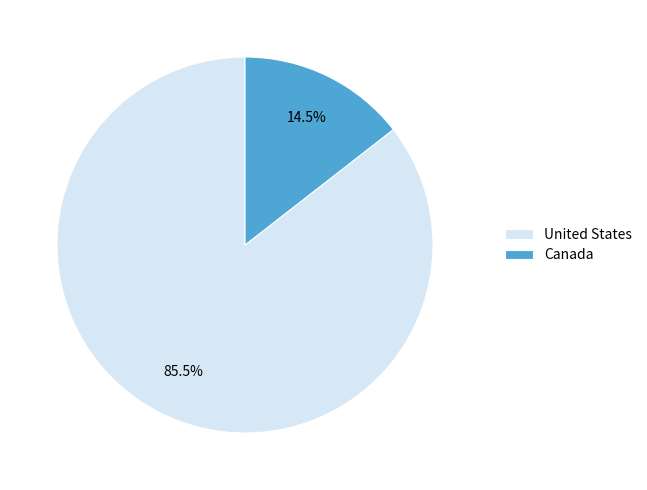

What is the majority slice?

United States